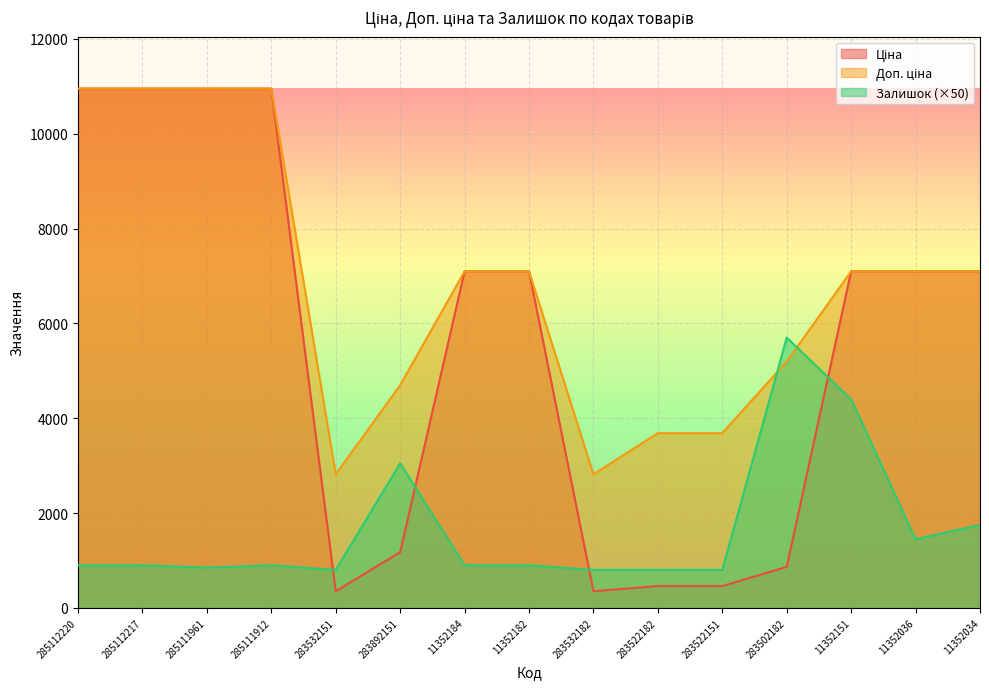

Which series changed the most between 285112217 and 283892151?

Ціна